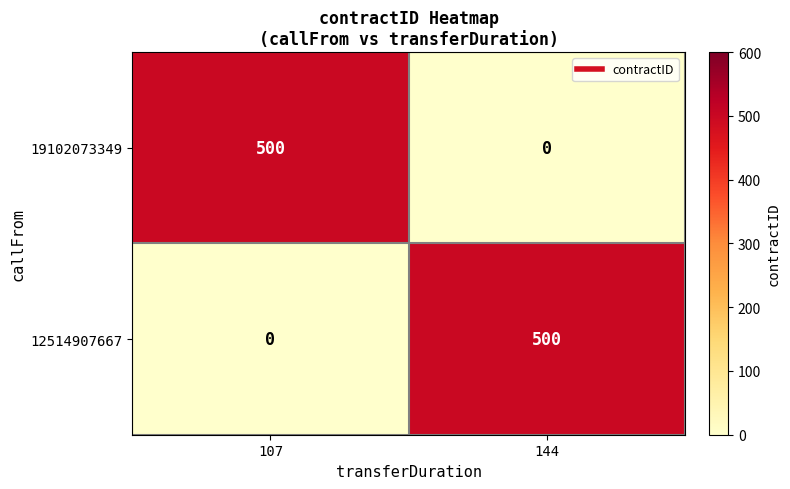

The 19102073349 series shows 167 at 107. True or false?

False